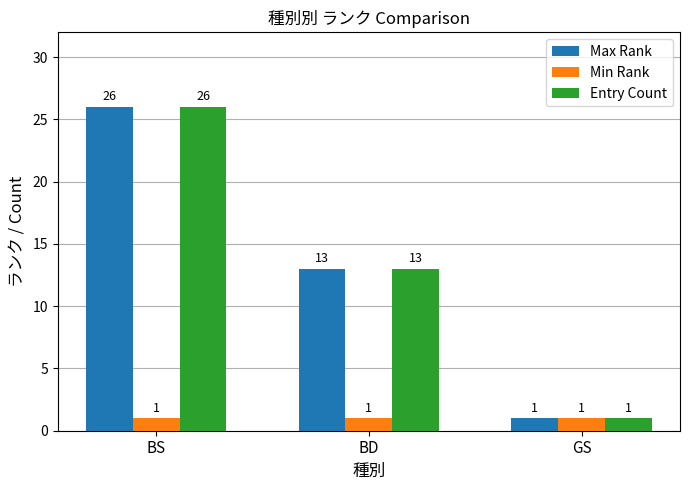

Is it true that Min Rank equals 1 at GS?

True